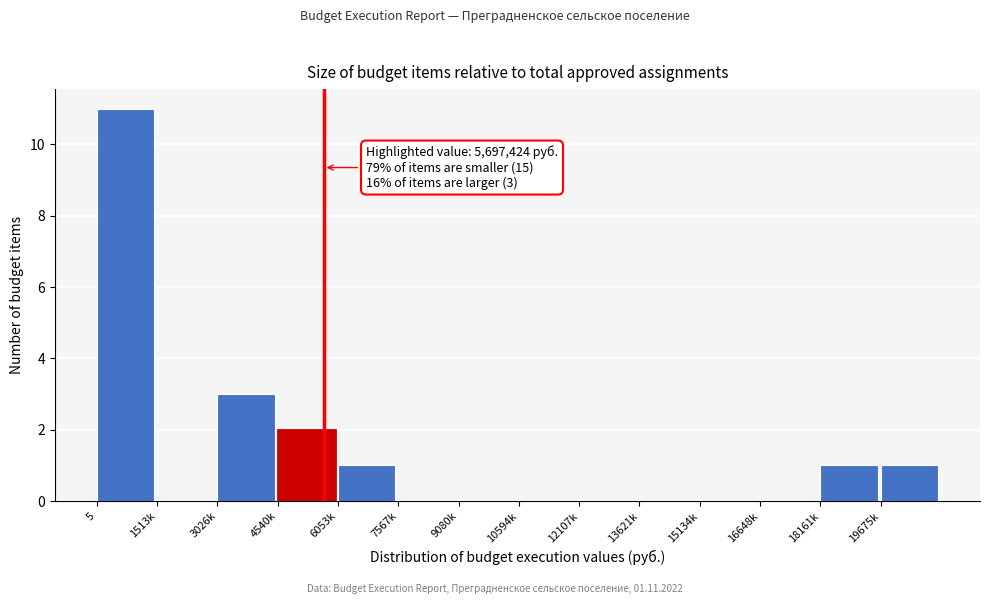

Reading right to left, list all the values displayed in this chart.

19675k=1	18161k=1	16648k=0	15134k=0	13621k=0	12107k=0	10594k=0	9080k=0	7567k=0	6053k=1	4540k=2	3026k=3	1513k=0	5=11